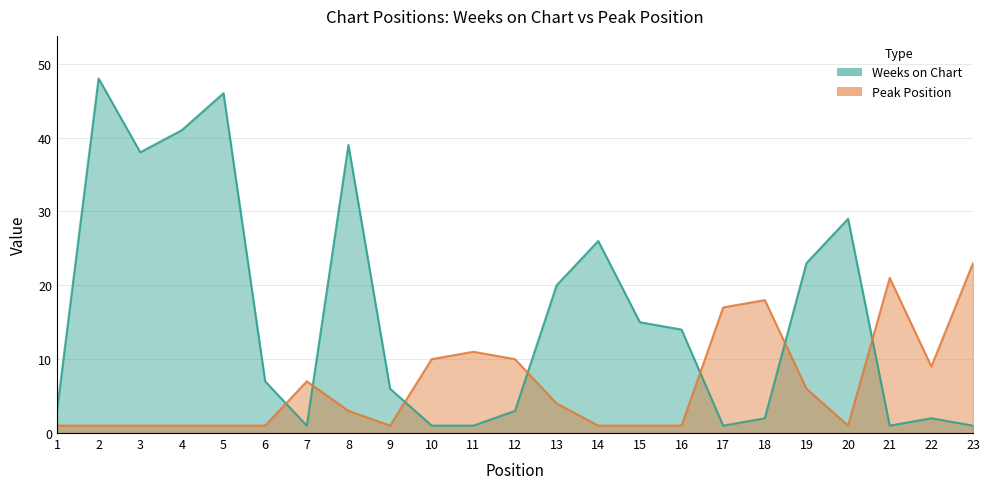

The Weeks on Chart series shows 26 at 14. True or false?

True